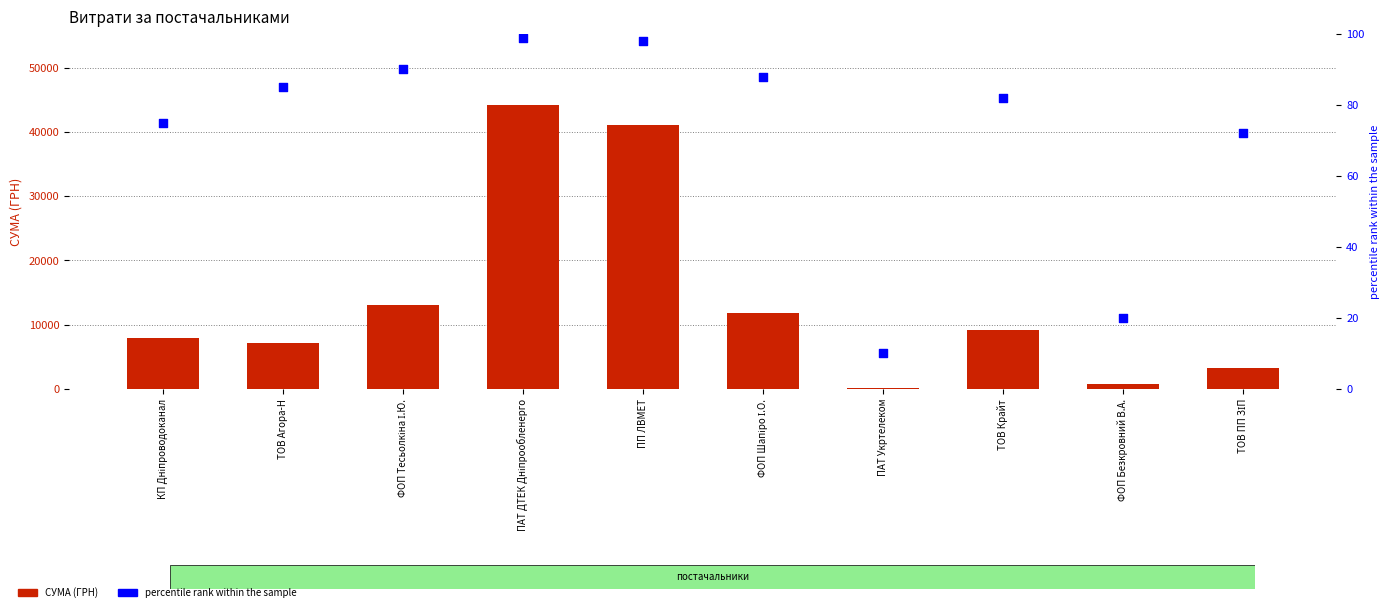

Which series contains the highest Y value?

СУМА (ГРН)